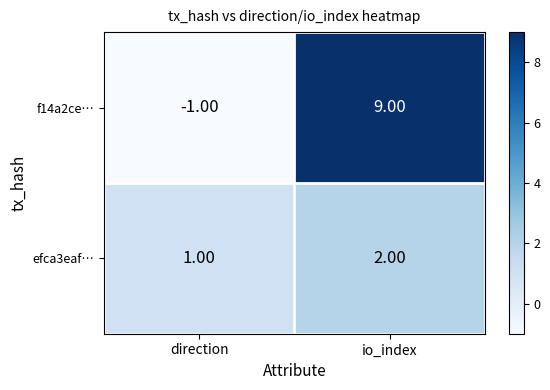

How many distinct data groups are displayed?

2